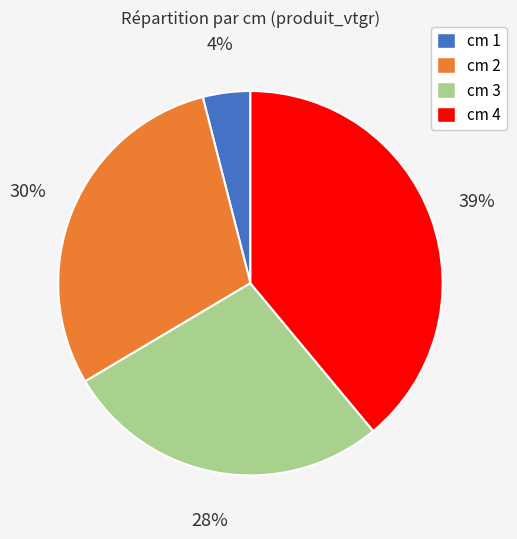

Approximately how many times larger is the value at cm 3 compared to cm 2?

0.9